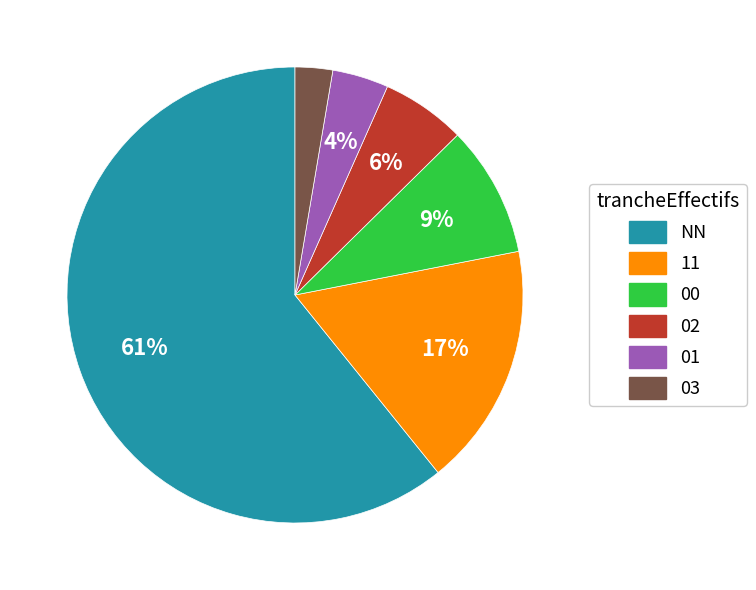

Between 01 and 11, which is larger?

11